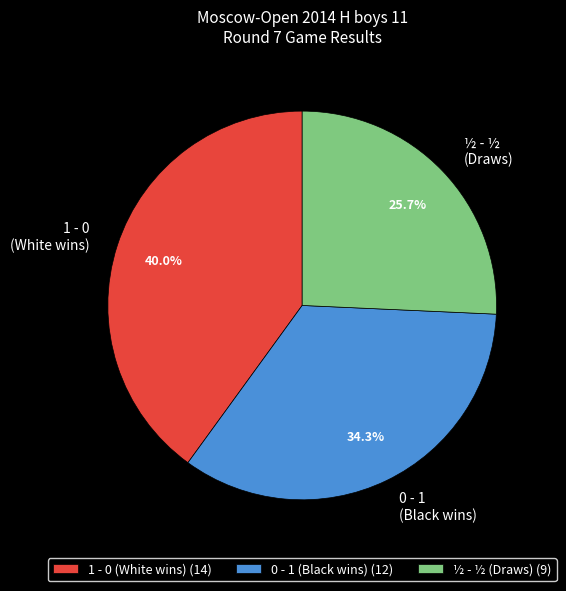

How much of the chart is everything except 1 - 0?

60.0%